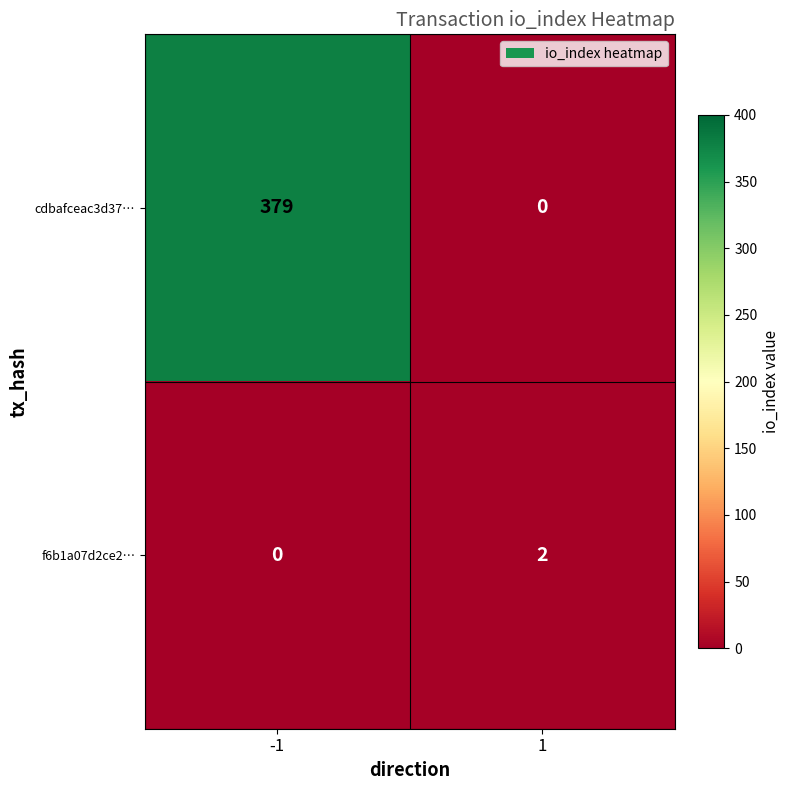

What is the spread (max minus min) of values at -1?

379